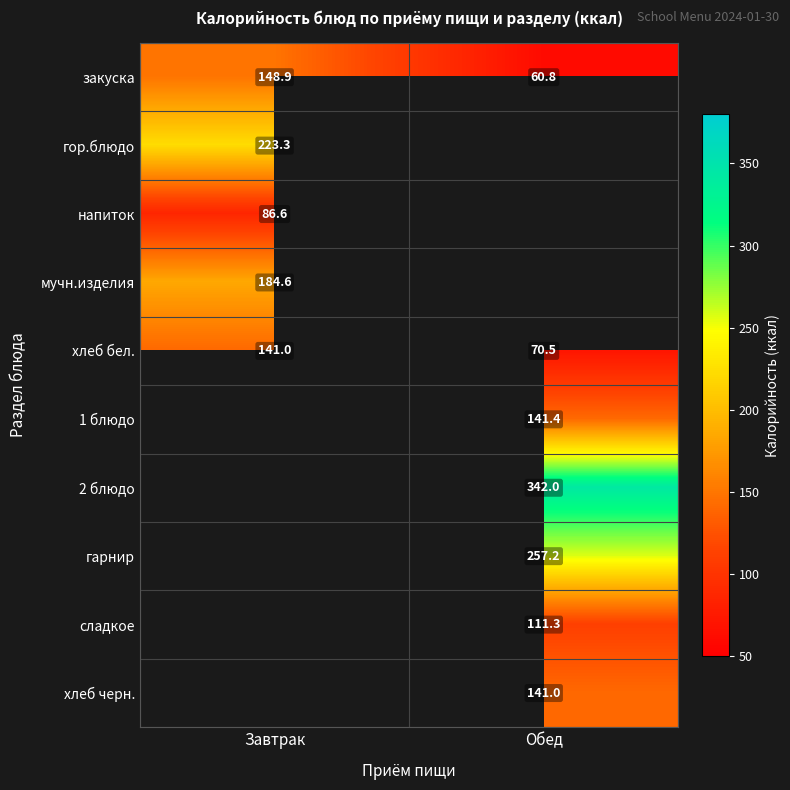

Which has a higher value, Обед or Завтрак?

Завтрак